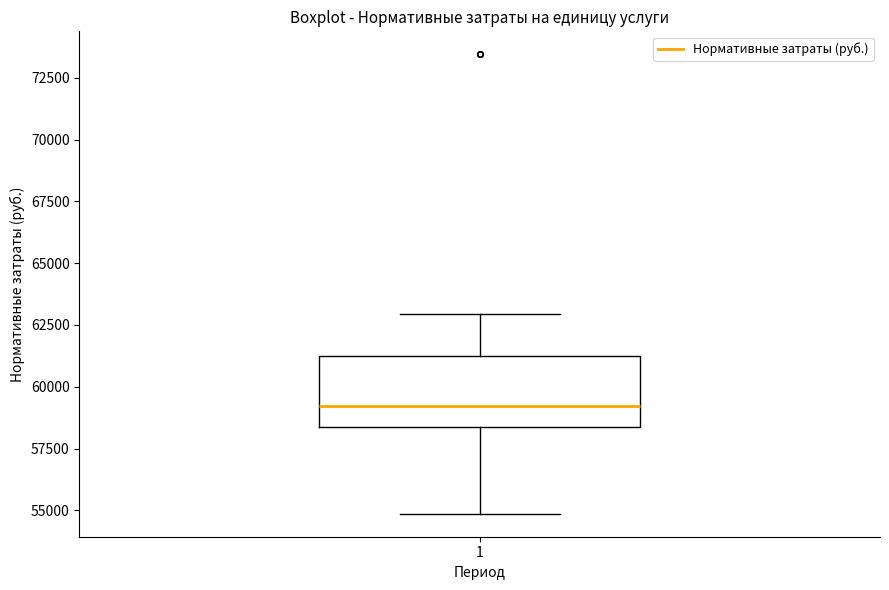

Read this box plot against the y-axis: the position of the median line, the range covered by the box, and the ends of both whiskers. The values are not printed on the chart, so give them approximately, as read against the axis.

median 59000, box 58500 to 61500, whiskers 55000 to 63000